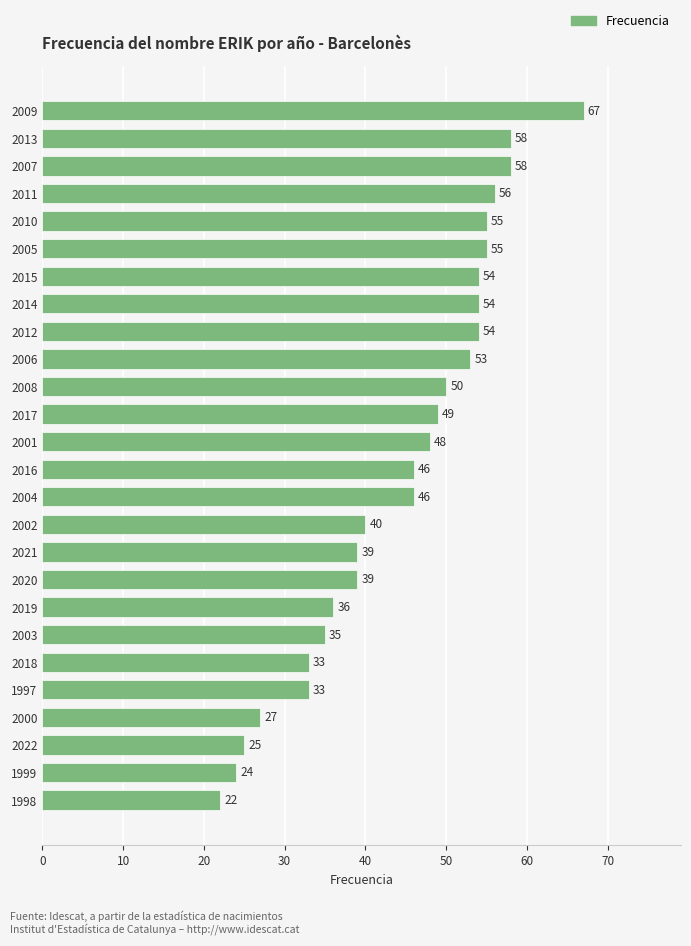

What is the change in value from 2005 to 2018?

-22